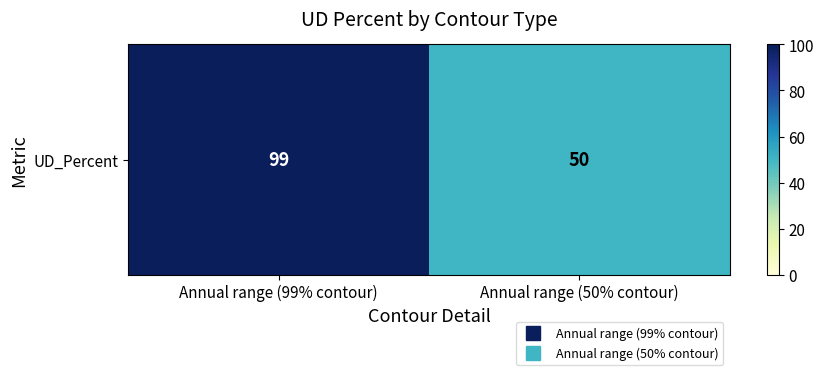

What is the maximum value shown in the chart?

99